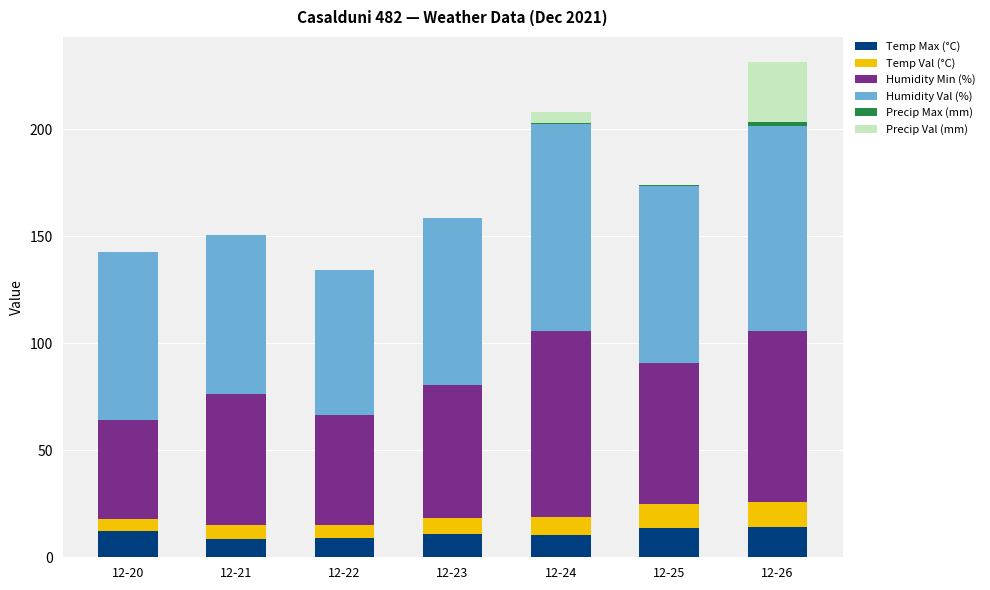

What is the total value across all series at 12-23?

158.4